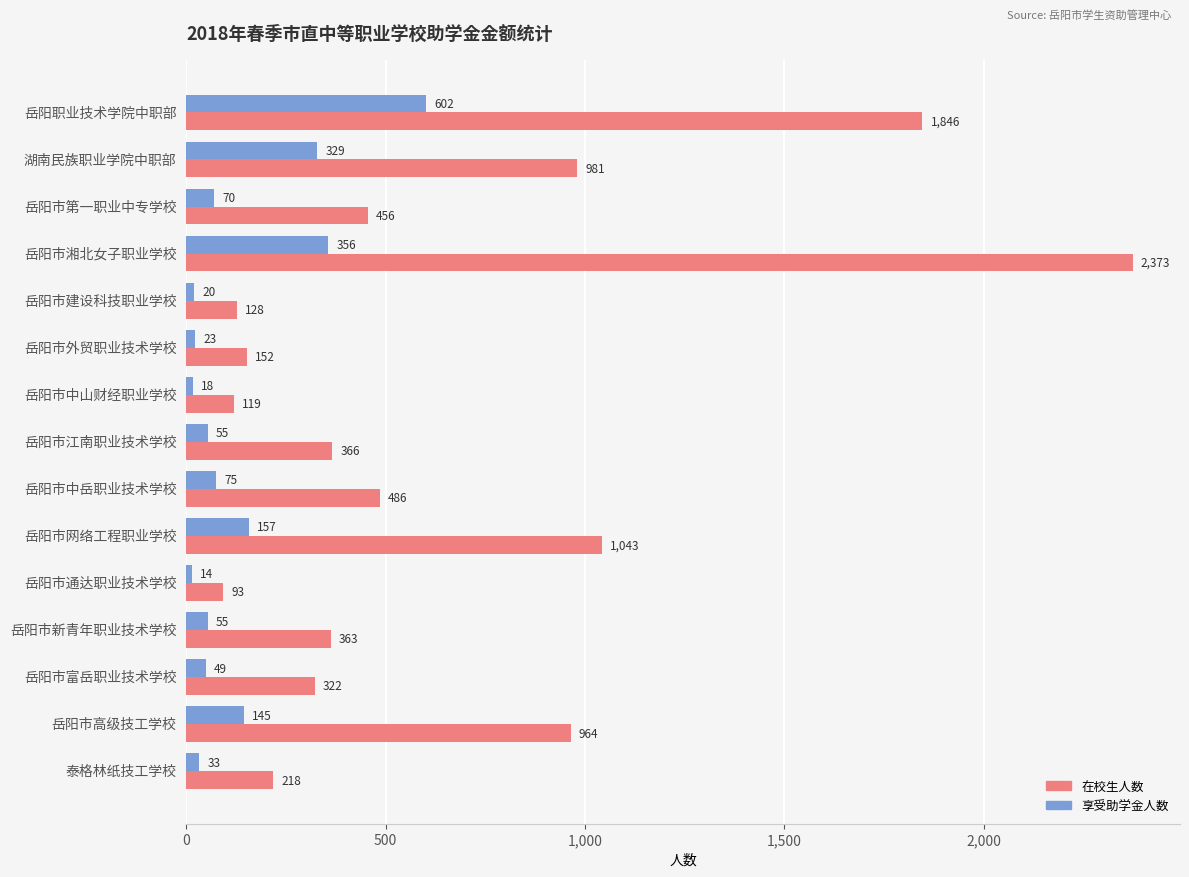

What is the minimum value for 在校生人数?

93